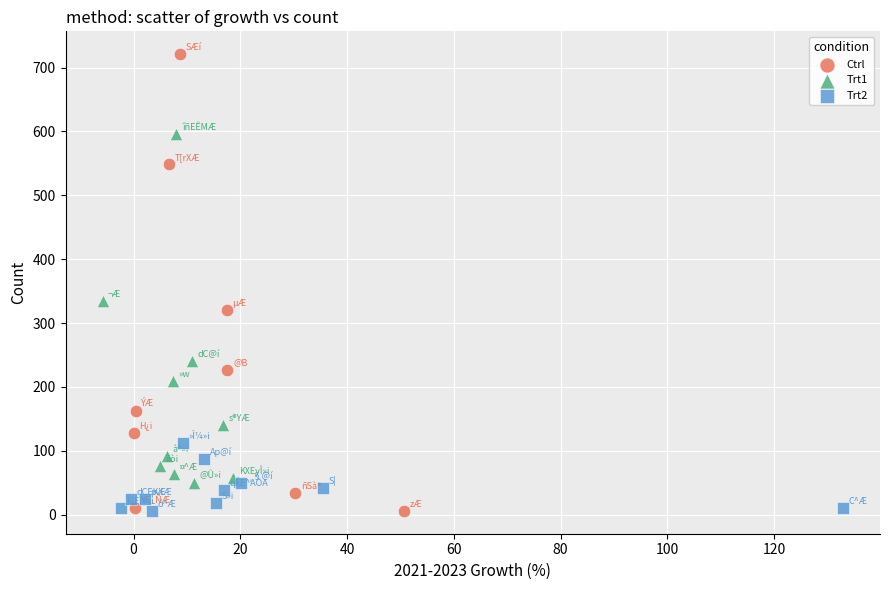

Which series reaches the maximum Y coordinate?

Ctrl